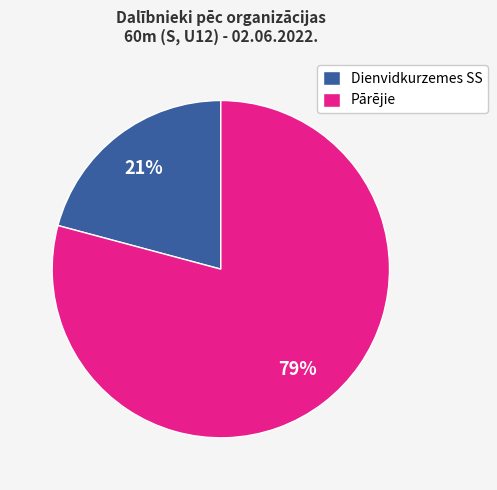

What percentage is the Dienvidkurzemes SS slice, to the nearest percent?

21%